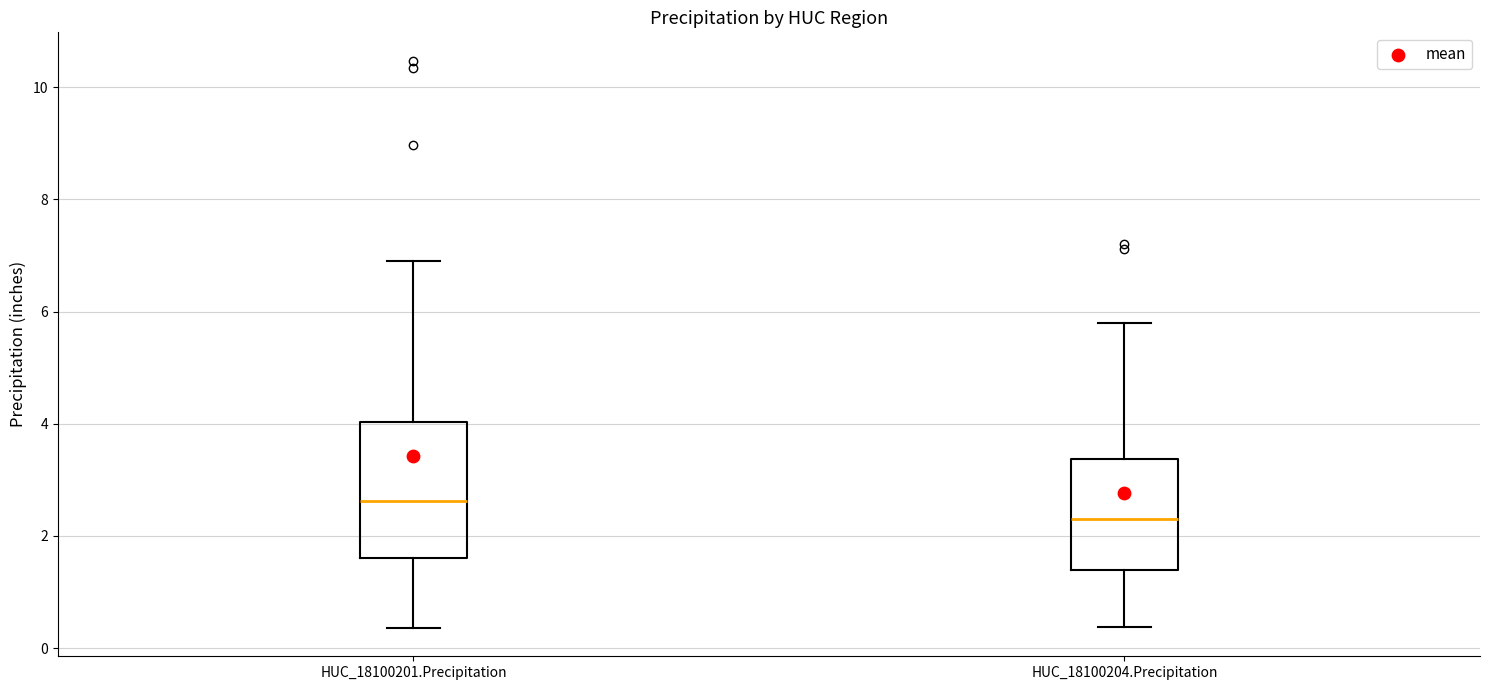

Reading left to right, read every box against the y-axis: the position of its median line, the range the box covers, and the ends of its whiskers. The values are not printed on the chart, so give them approximately, as read against the axis.

HUC_18100201.Precipitation: median 2.6, box 1.6 to 4.0, whiskers 0.4 to 7.0
HUC_18100204.Precipitation: median 2.2, box 1.4 to 3.4, whiskers 0.4 to 5.8